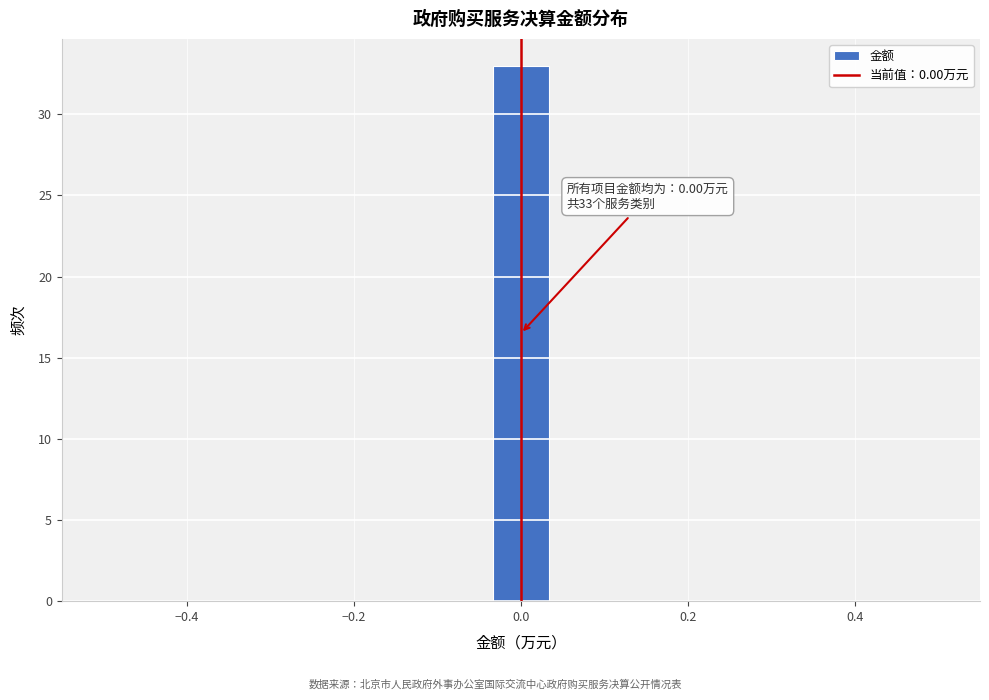

Around what value on the x-axis is the tallest bar? Give the approximate position of its centre, as read against the axis.

0.00